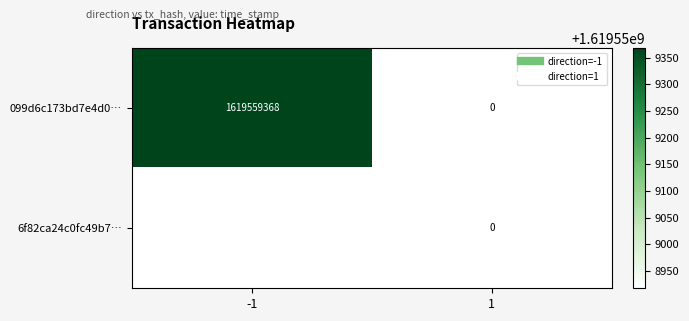

What is the difference between the highest and lowest values at -1?

450